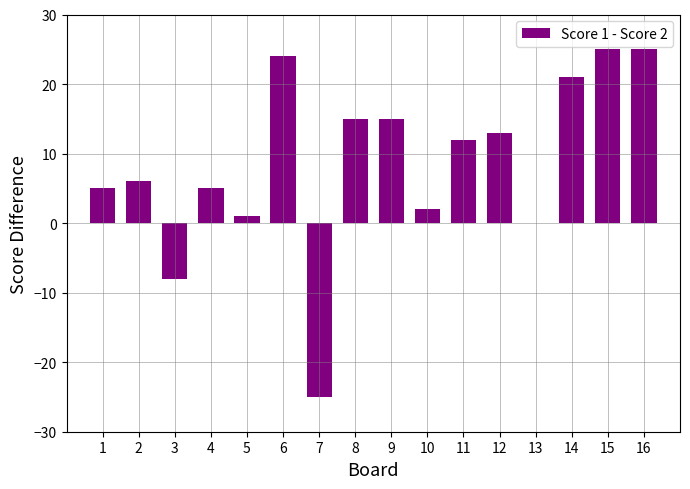

What value does the data have at 4?

5